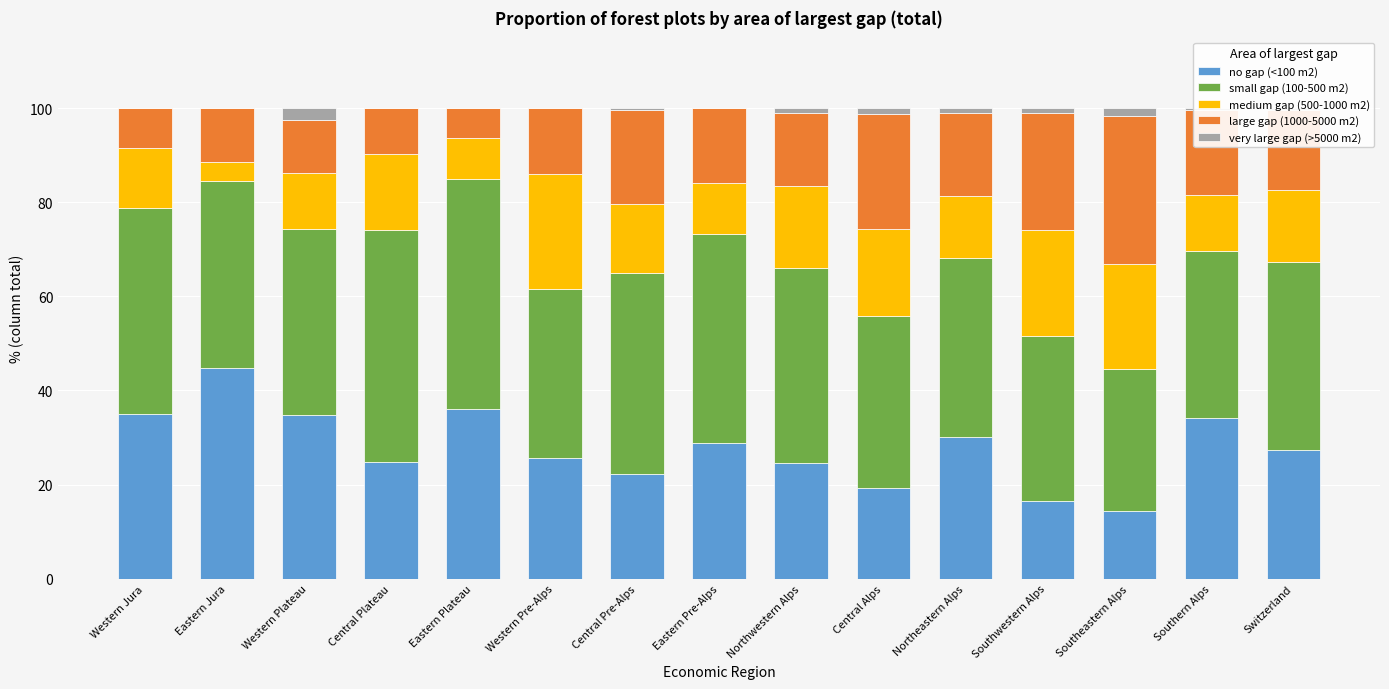

What is the total value across all series at Eastern Pre-Alps?

100.0